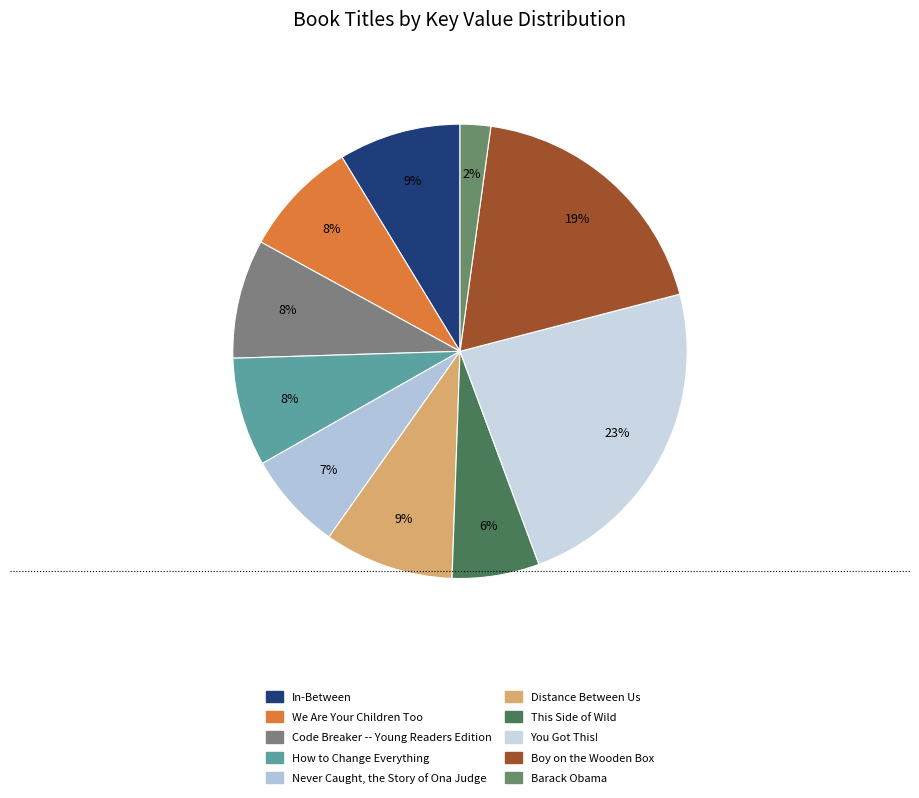

True or false: In-Between accounts for 1% of the total.

False